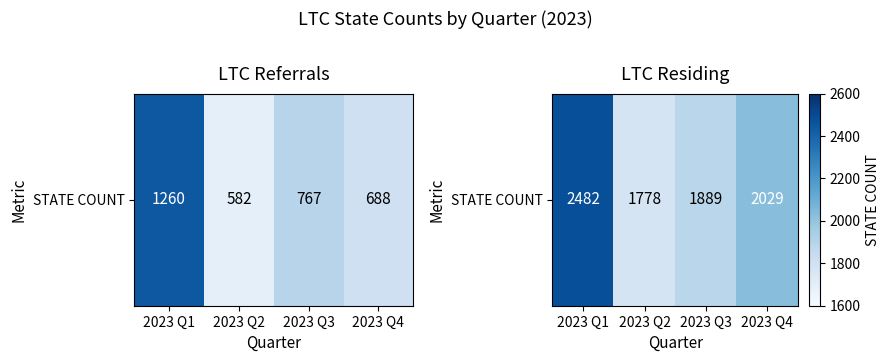

At which label is the value closest to 2130?

2023 Q4